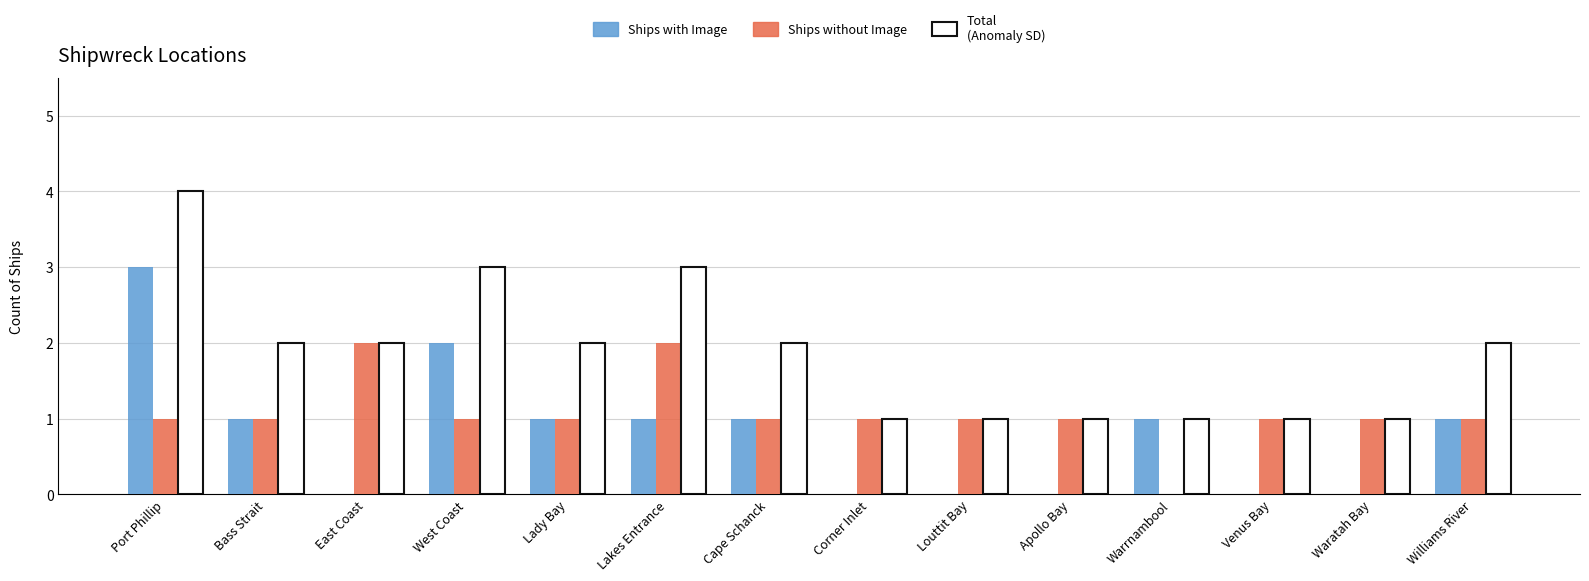

What is the total value across all series at Lady Bay?

4